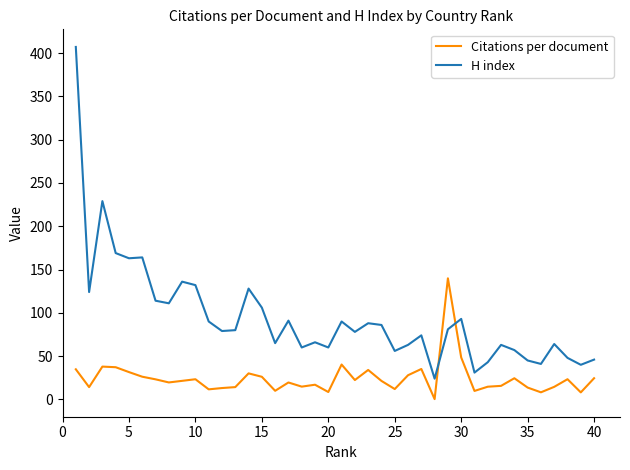

Rank the series by their average value, from highest to lowest.

H index, Citations per document